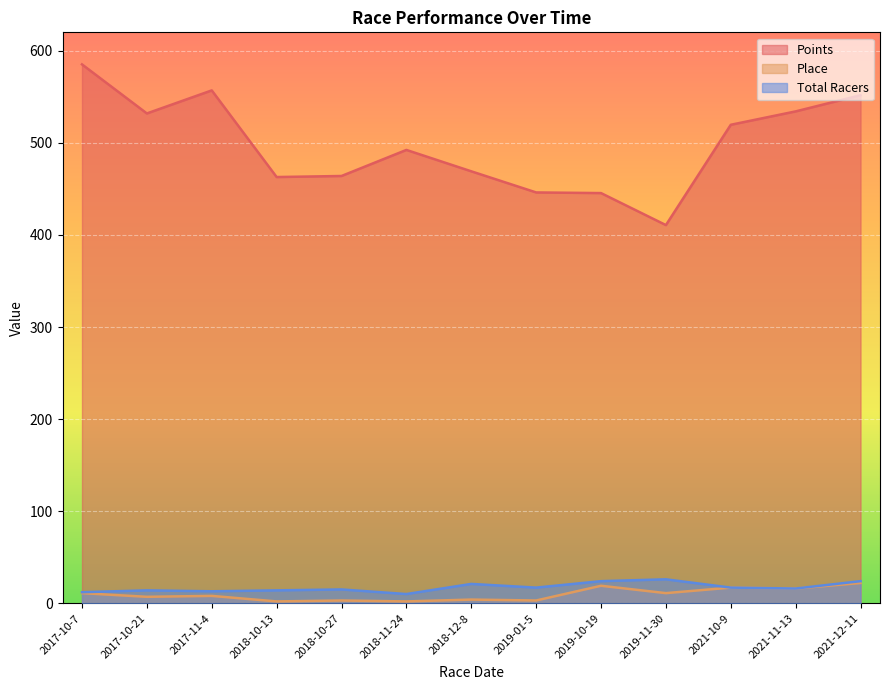

Reading left to right, extract all data points from this chart.

Points: 585.2	531.9	556.9	462.9	464.0	492.3	469.1	446.1	445.4	410.7	519.6	534.2	551.7
Place: 11.0	7.0	8.0	2.0	3.0	2.0	4.0	3.0	19.0	11.0	17.0	16.0	22.0
Total Racers: 12.0	14.0	13.0	14.0	15.0	10.0	21.0	17.0	24.0	26.0	17.0	16.0	24.0